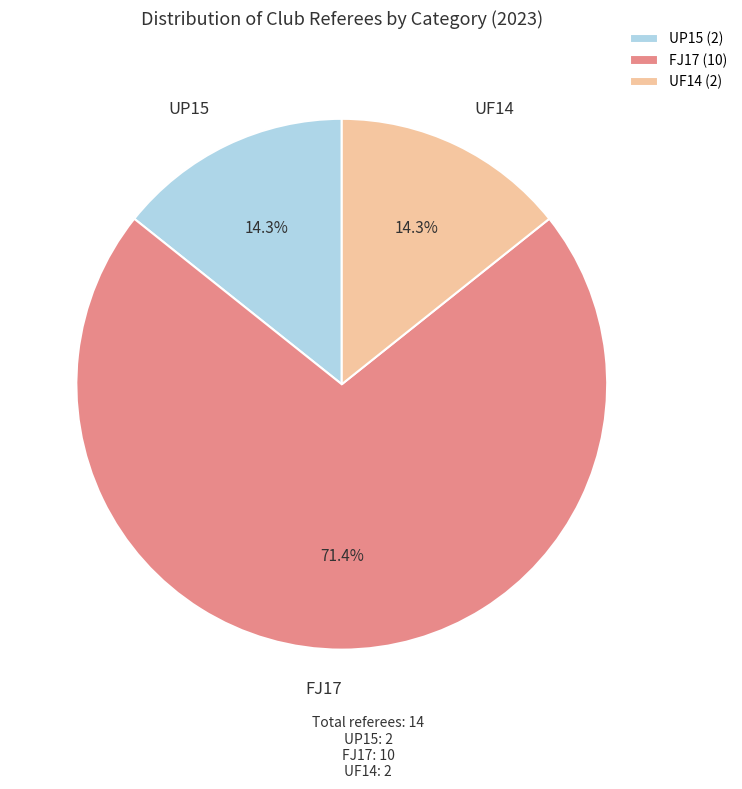

The UF14 slice represents 14% of the pie. True or false?

True